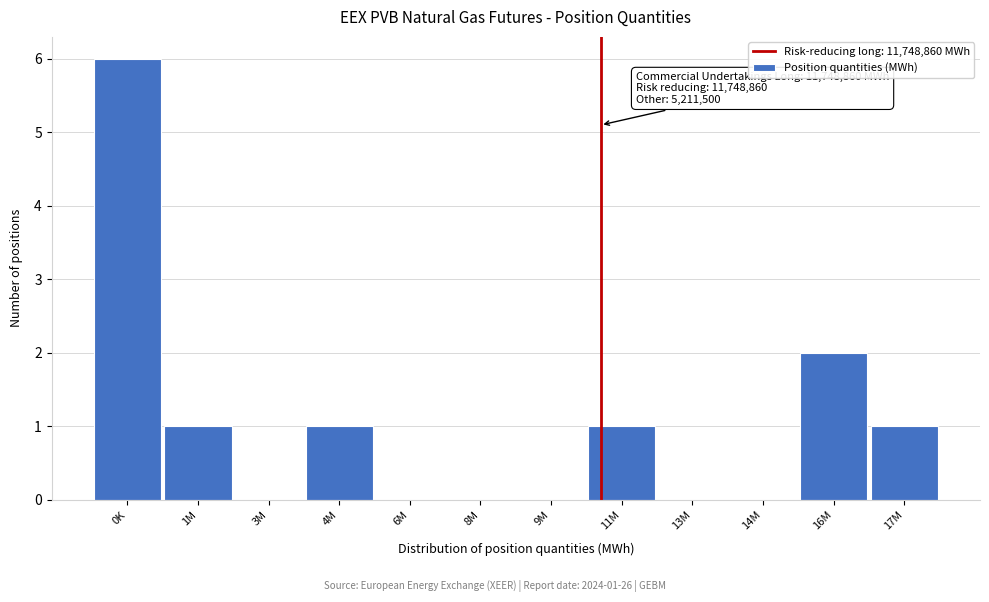

Reading left to right, transcribe all the data shown in this chart.

0K=6	1M=1	3M=0	4M=1	6M=0	8M=0	9M=0	11M=1	13M=0	14M=0	16M=2	17M=1